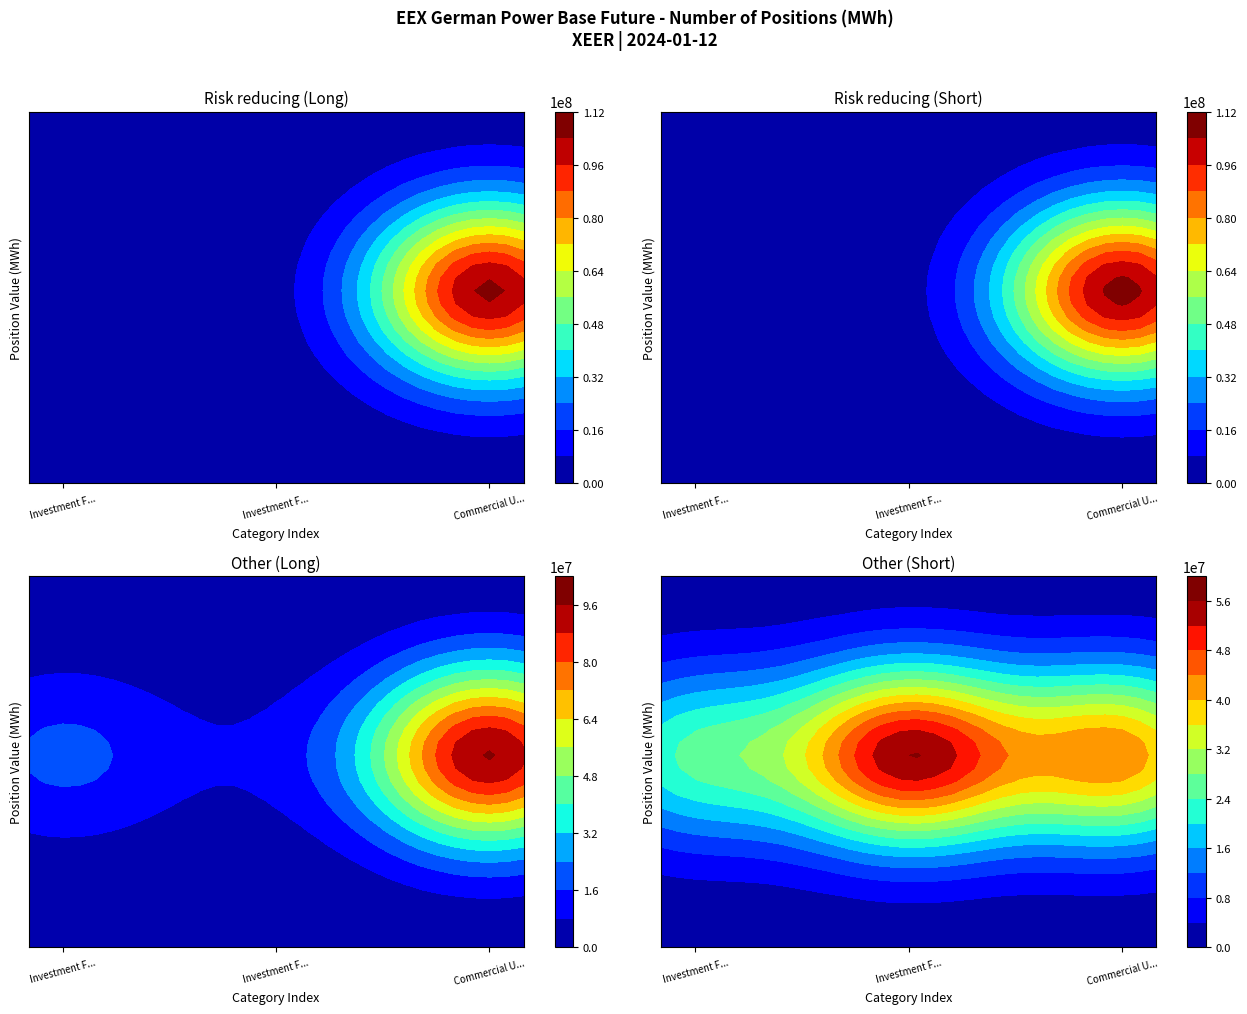

How many values in the Other (Short) series are below 43148642?

1